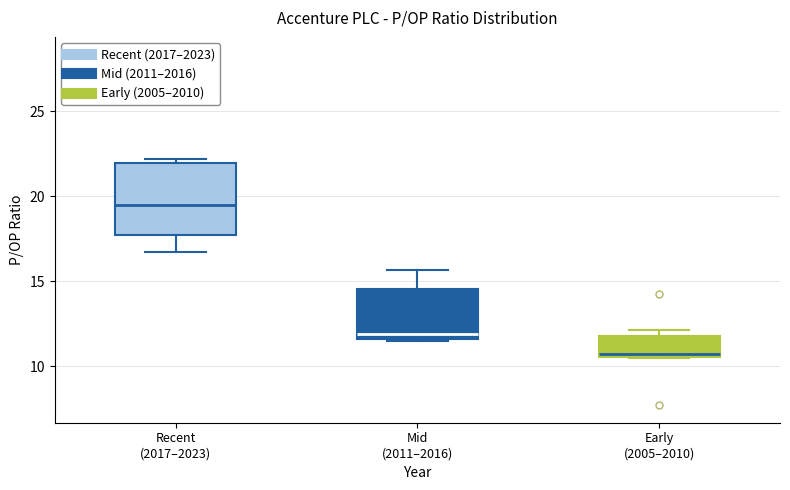

Comparing the boxes themselves (not the whiskers), which one is the tallest?

Recent (2017–2023)